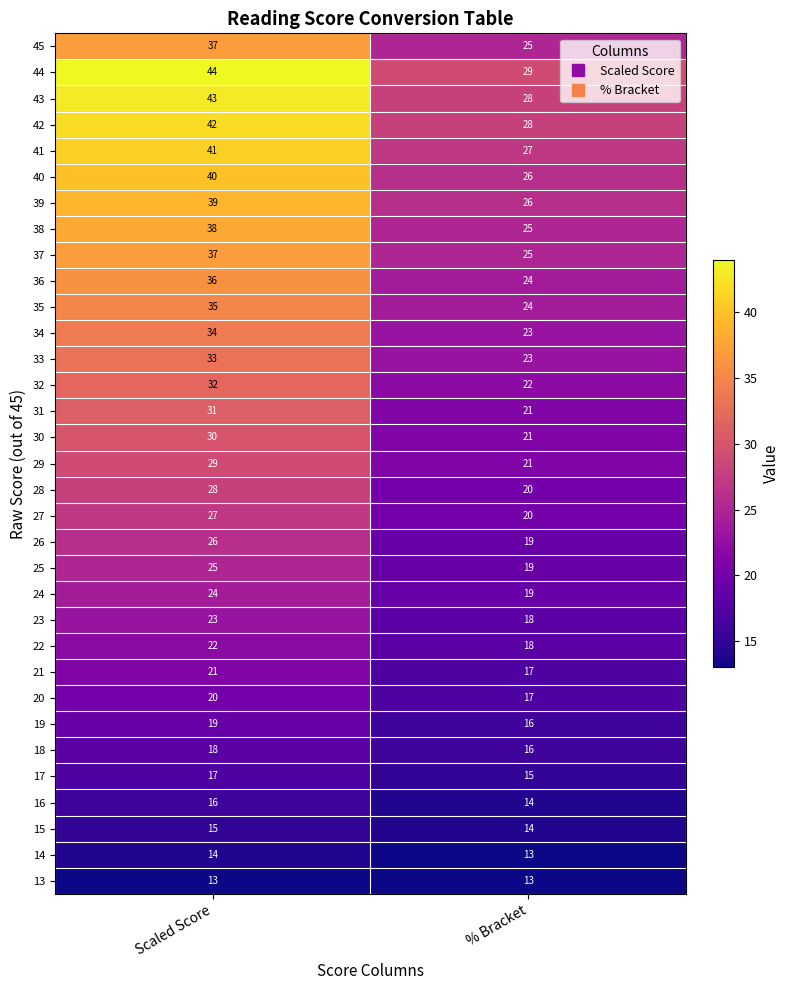

What is the difference between the highest and lowest values at Scaled Score?

31